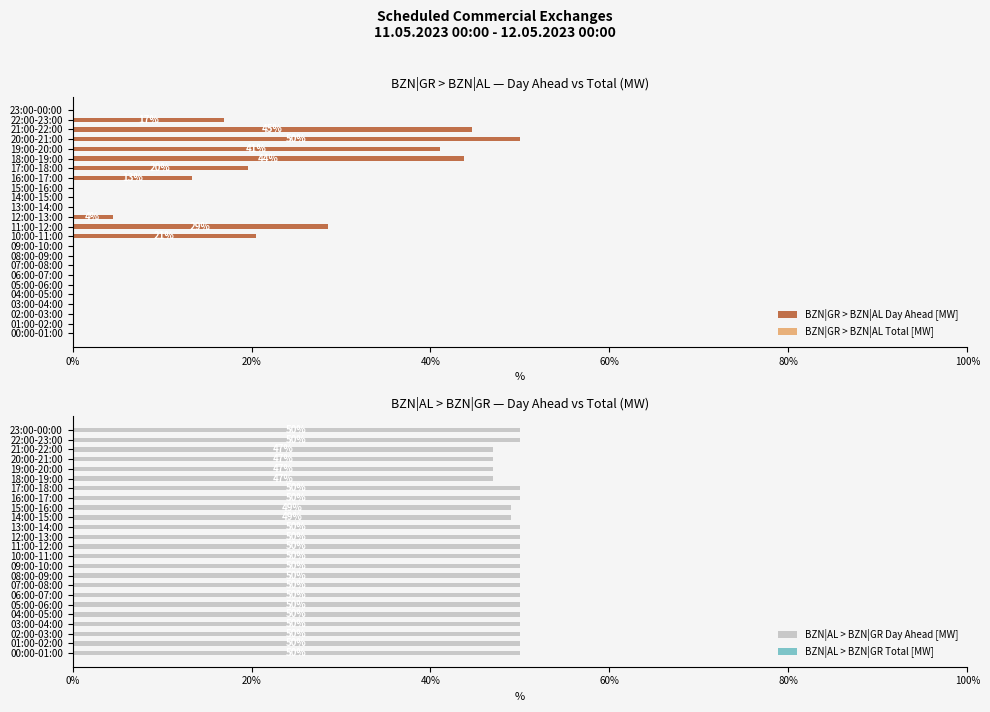

What is the sum of all BZN|GR > BZN|AL Day Ahead [MW] values?

283.0